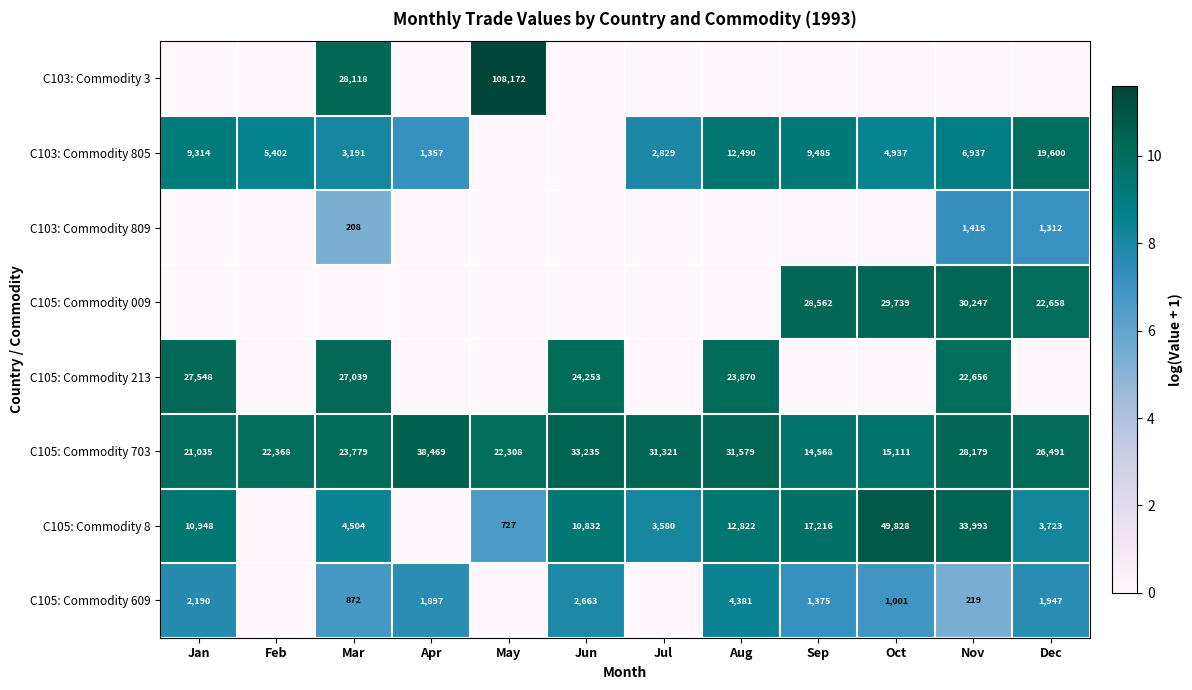

Count the number of categories in the chart.

12